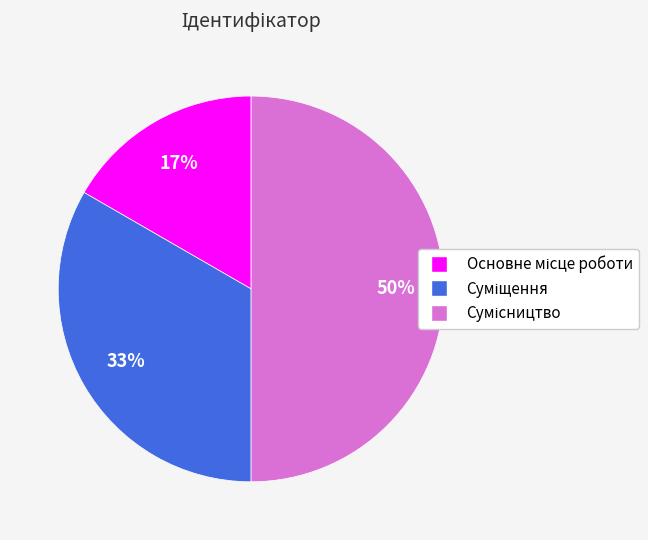

To the nearest percent, what is the average slice percentage?

33%